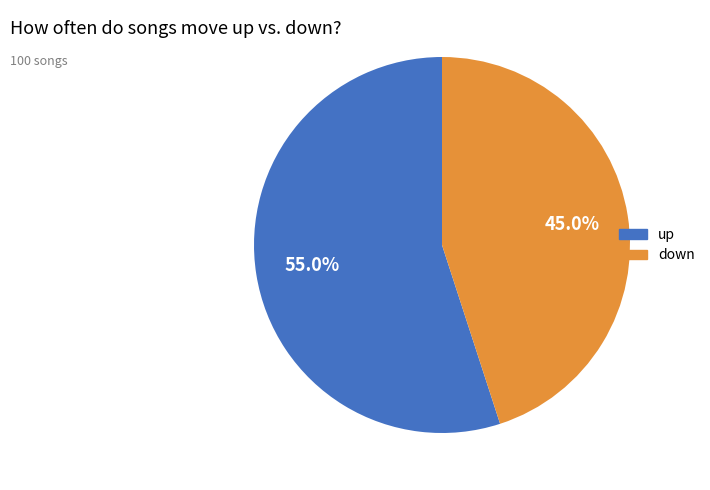

Is it true that up is 64% of the pie?

False